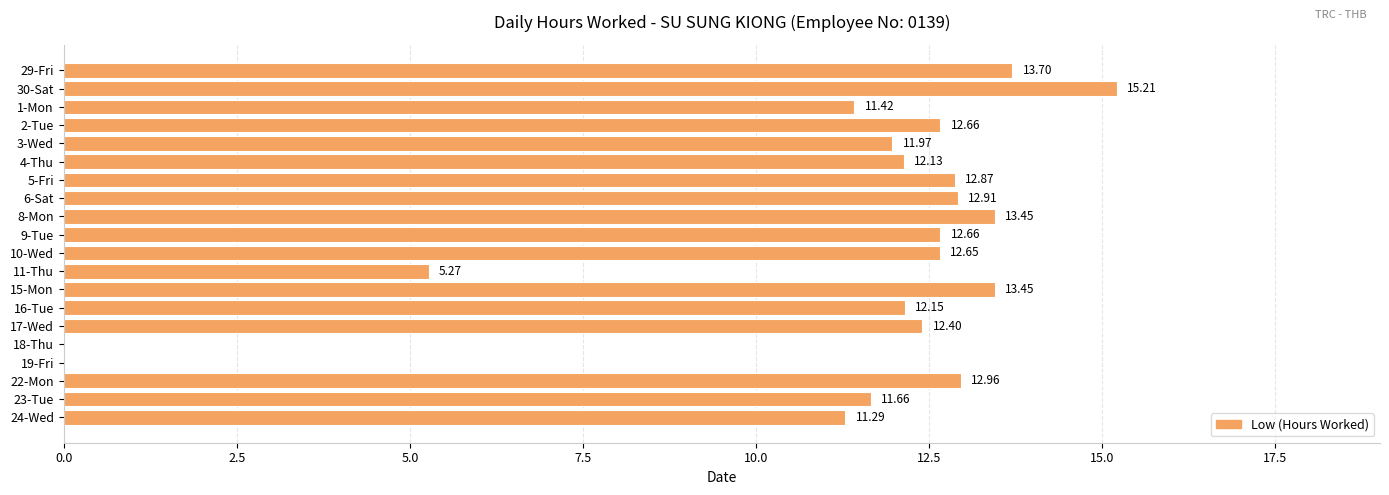

Between 5-Fri and 2-Tue, which is larger?

5-Fri